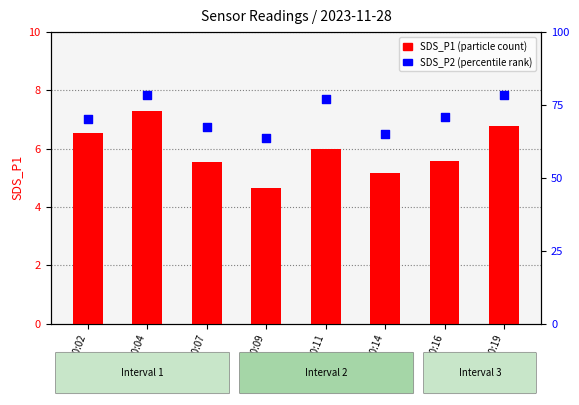

Which series has the widest spread of Y values?

SDS_P1